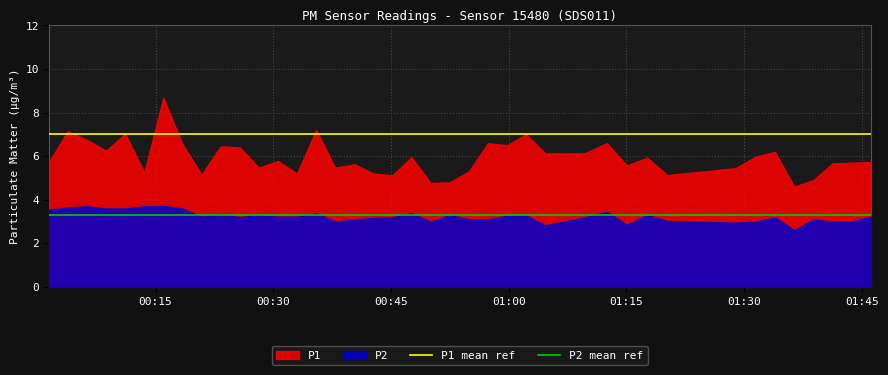

At which label does P2 mean ref reach its peak?

00:15